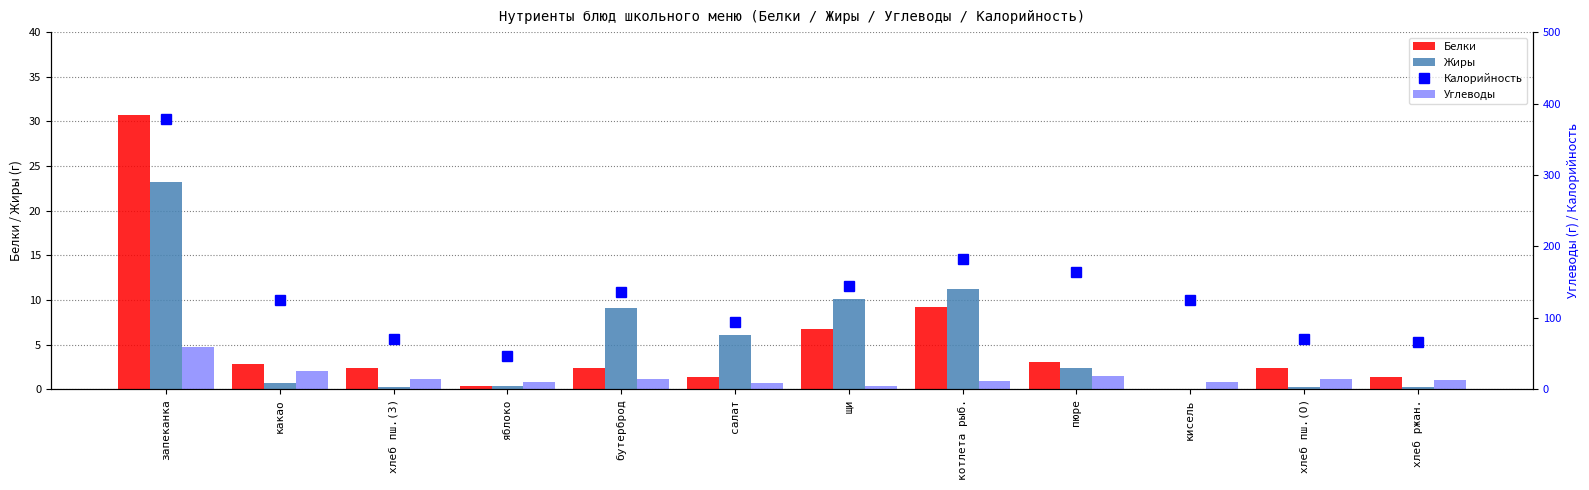

What is the approximate value of Углеводы at котлета рыб.?

11.1